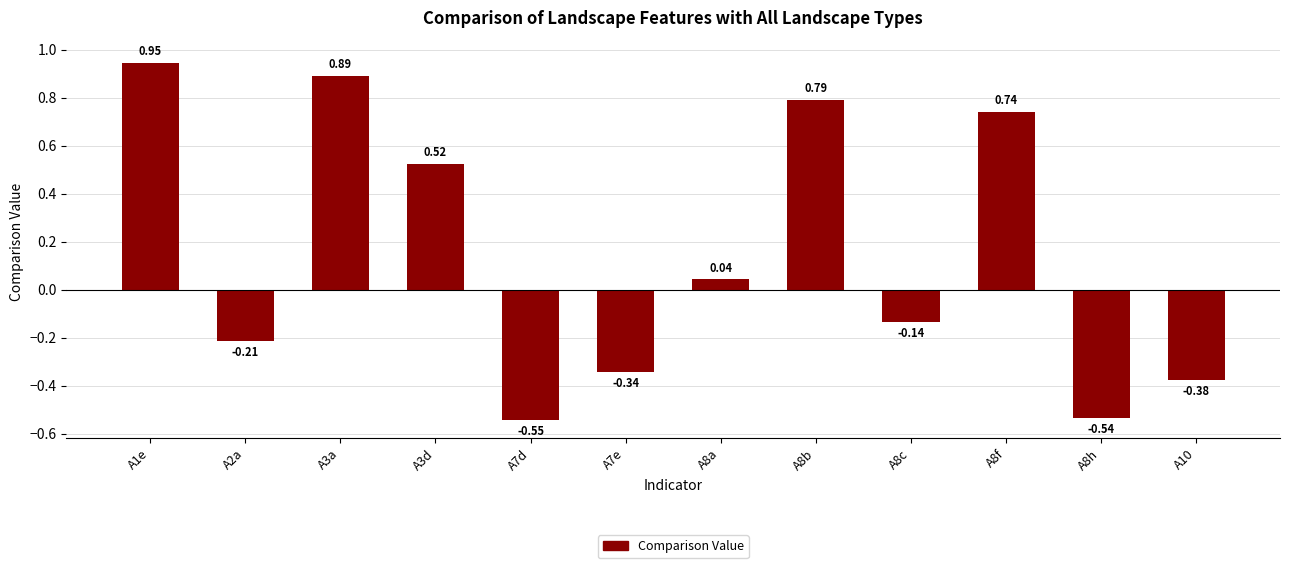

What is the difference between the maximum and second lowest values?

1.5